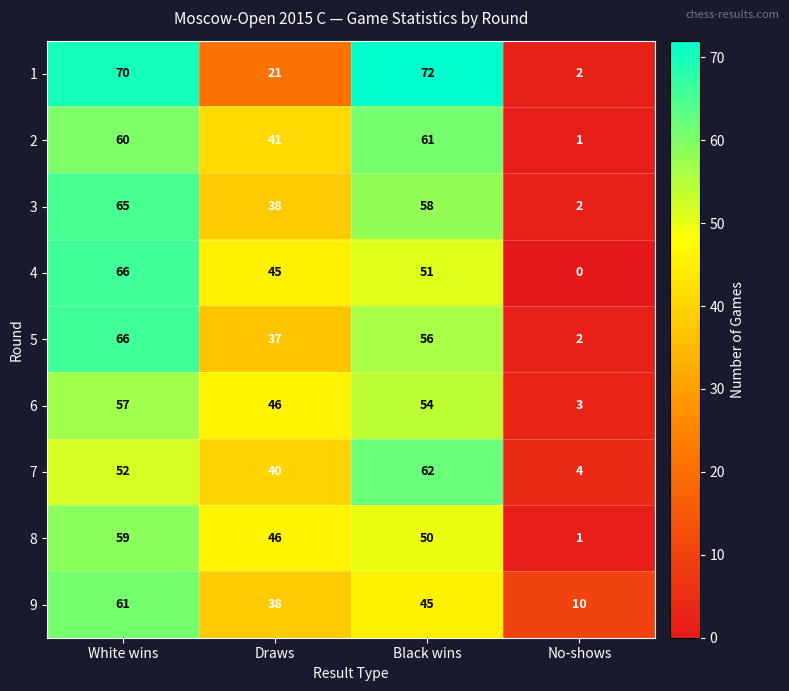

At which label is 3 closest to 33?

Draws